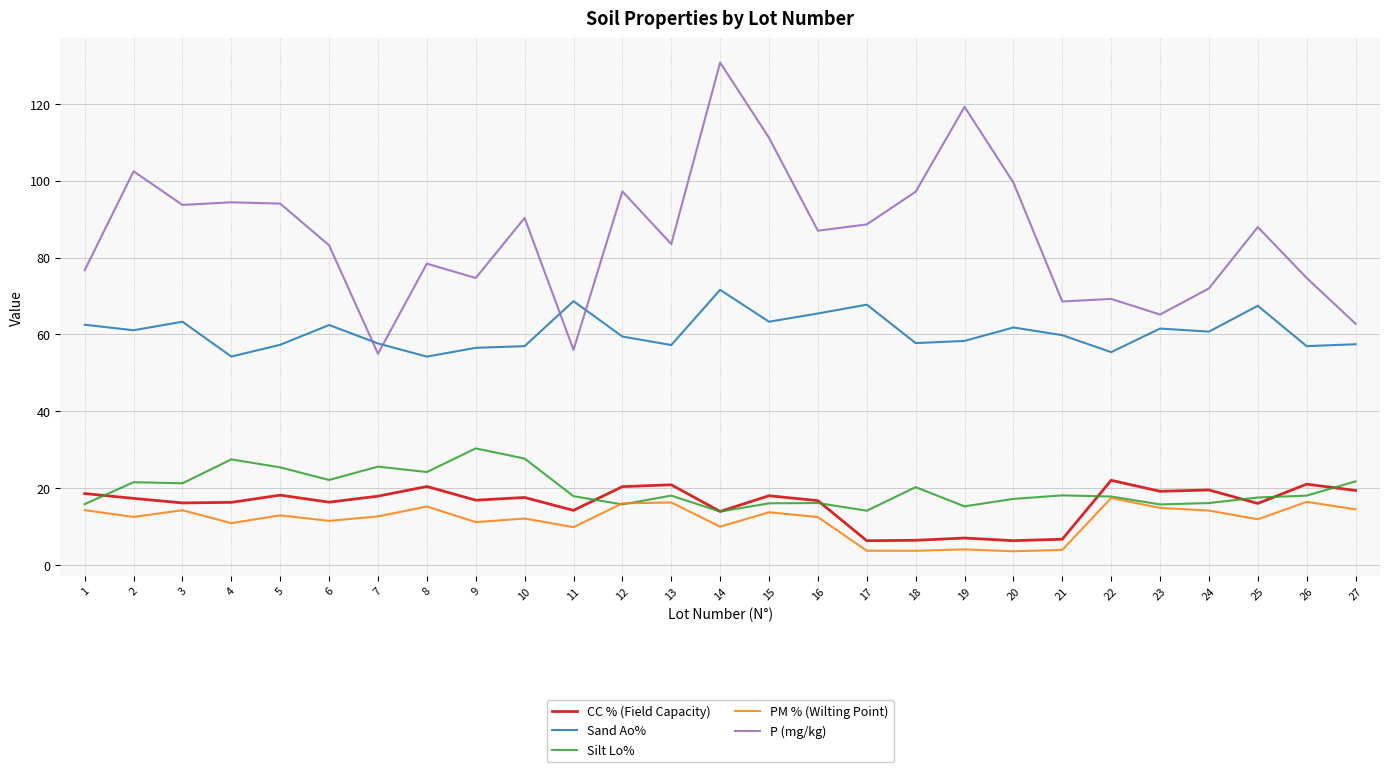

What is the spread (max minus min) of values at 17?

84.9